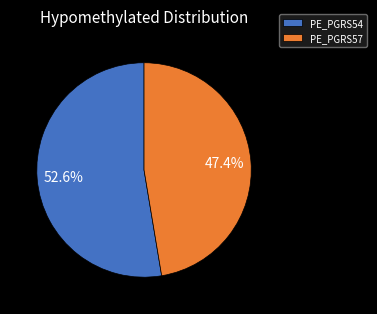

What percentage is the PE_PGRS54 slice, to the nearest percent?

53%